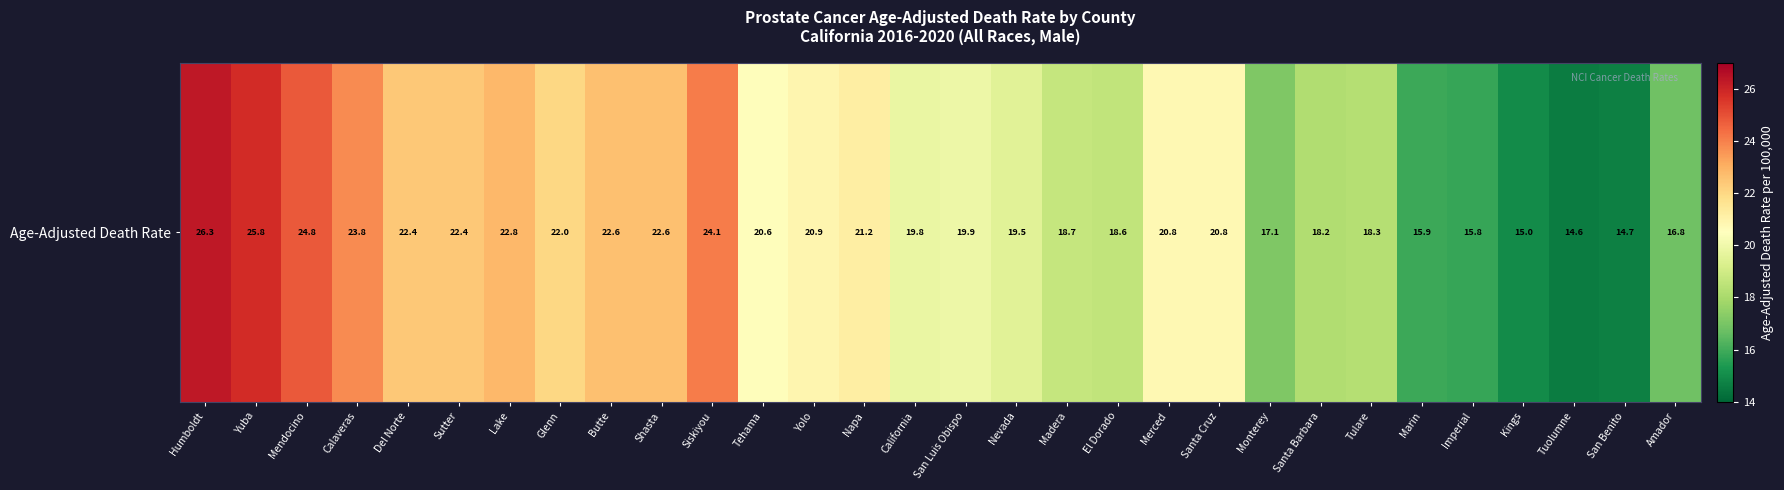

What is the greatest value displayed?

26.3